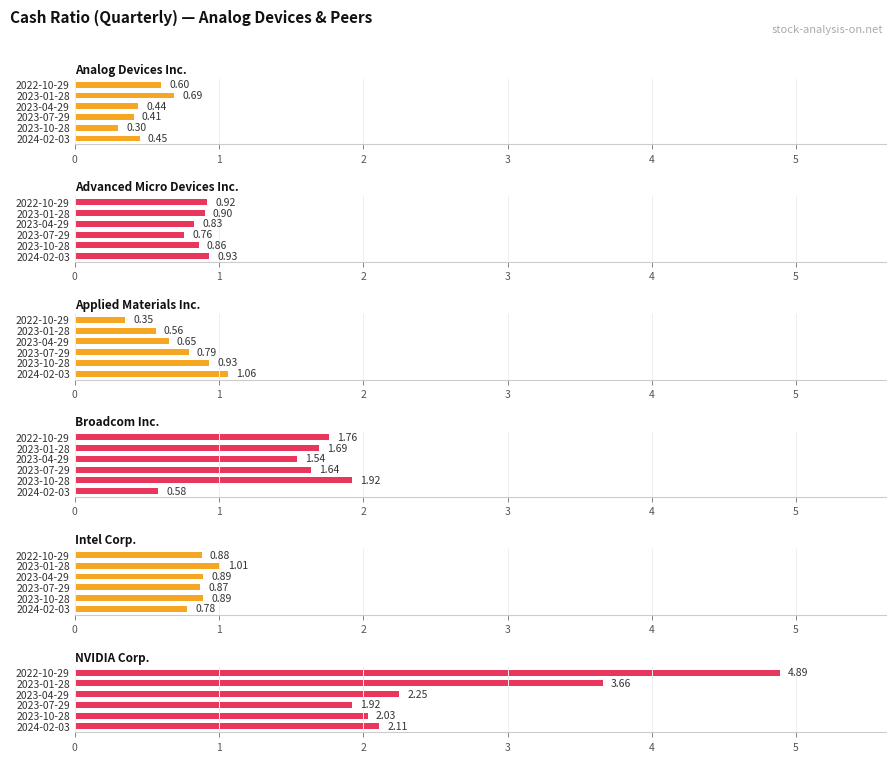

What are all the series names shown in the legend?

Analog Devices Inc., Advanced Micro Devices Inc., Applied Materials Inc., Broadcom Inc., Intel Corp., NVIDIA Corp.